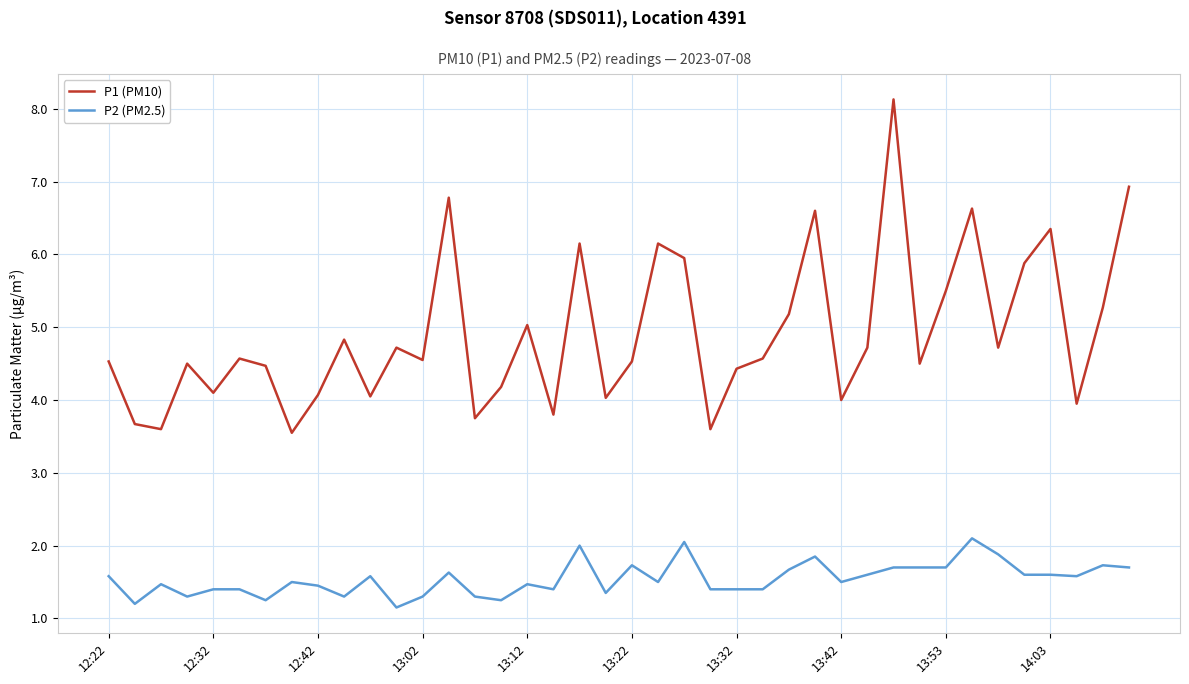

True or false: P1 (PM10) and P2 (PM2.5) cross at least once.

False